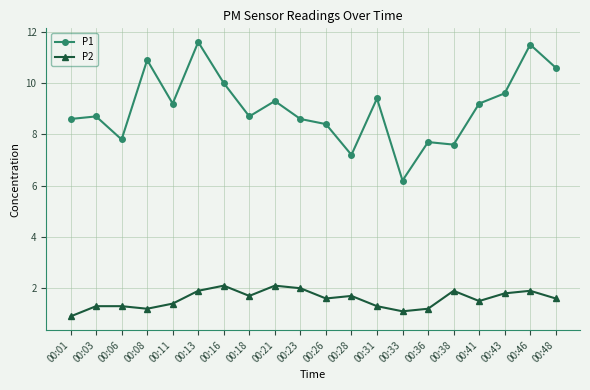

Count the number of categories in the chart.

20